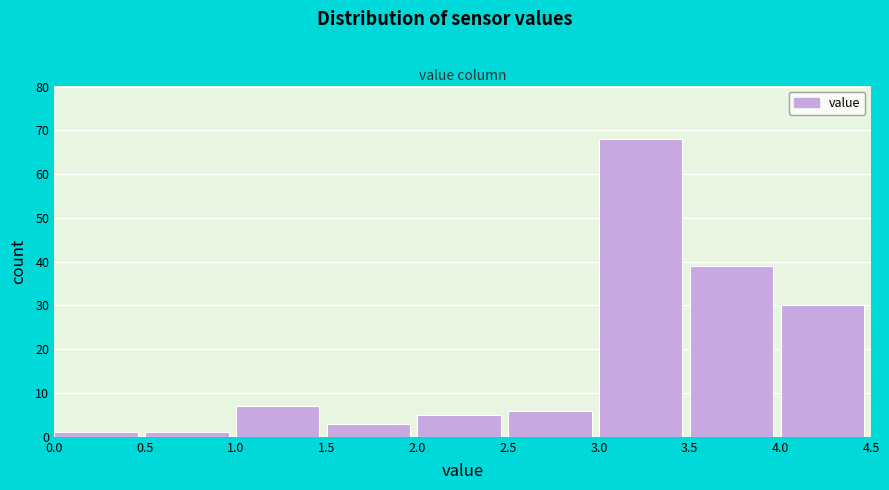

Reading left to right, transcribe this chart: for each bar, give the range it covers on the x-axis and its height. The values are not printed on the chart, so give them approximately, as read against the axis.

0.0 to 0.5: 1
0.5 to 1.0: 1
1.0 to 1.5: 7
1.5 to 2.0: 3
2.0 to 2.5: 5
2.5 to 3.0: 6
3.0 to 3.5: 68
3.5 to 4.0: 39
4.0 to 4.5: 30